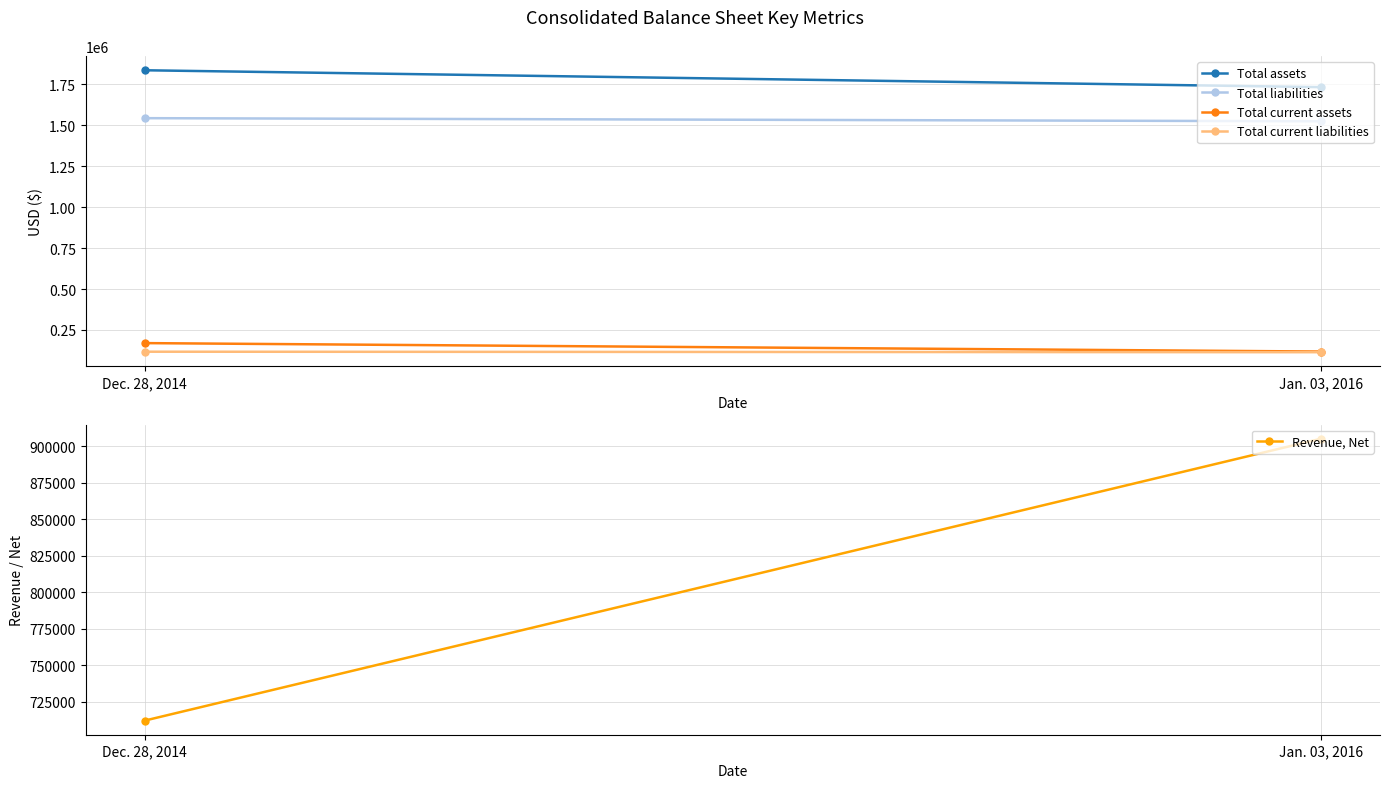

What is the maximum value for Total current liabilities?

117195